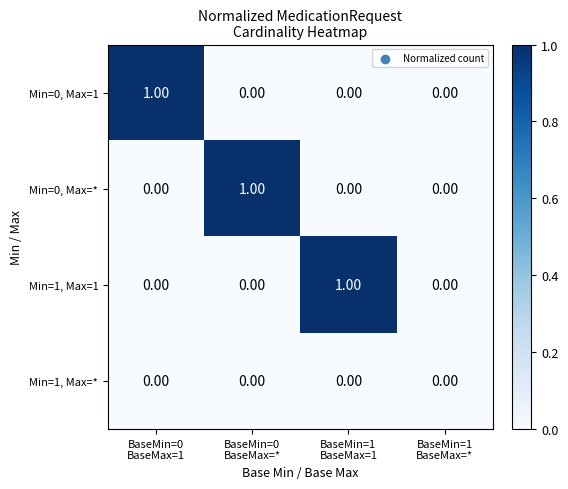

How many data points in Min=0, Max=* are above 0?

1